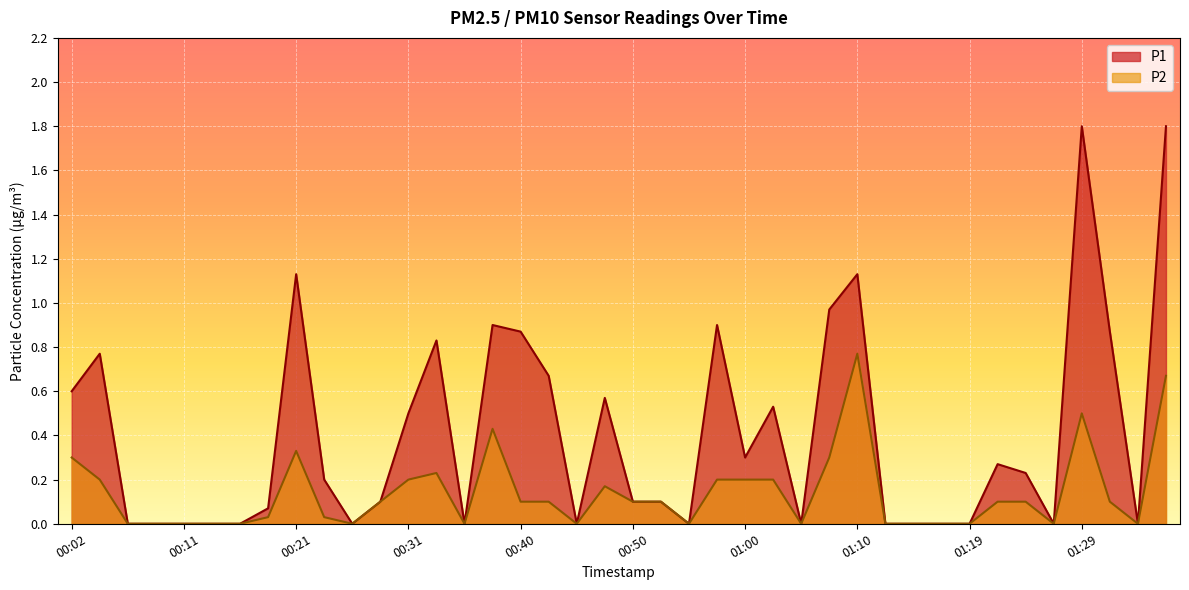

True or false: P2 has a value of 0.3 at 01:07.

True